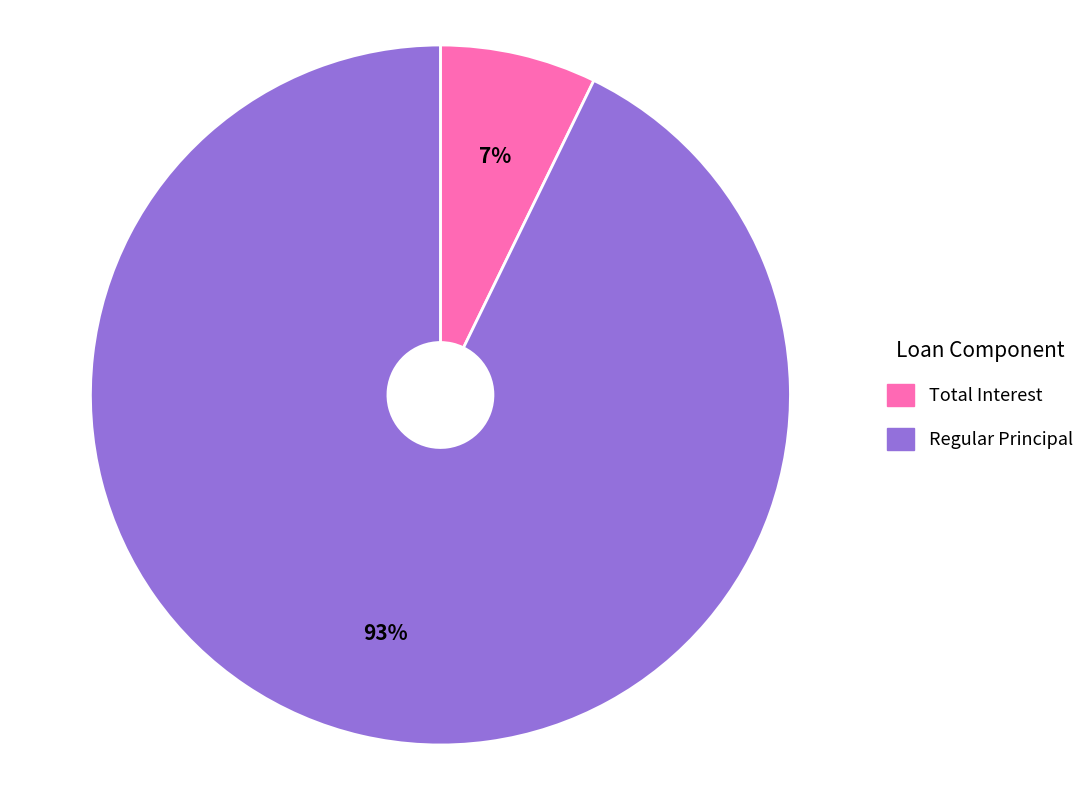

To the nearest percent, what is the difference between the largest and smallest slice percentages?

86%